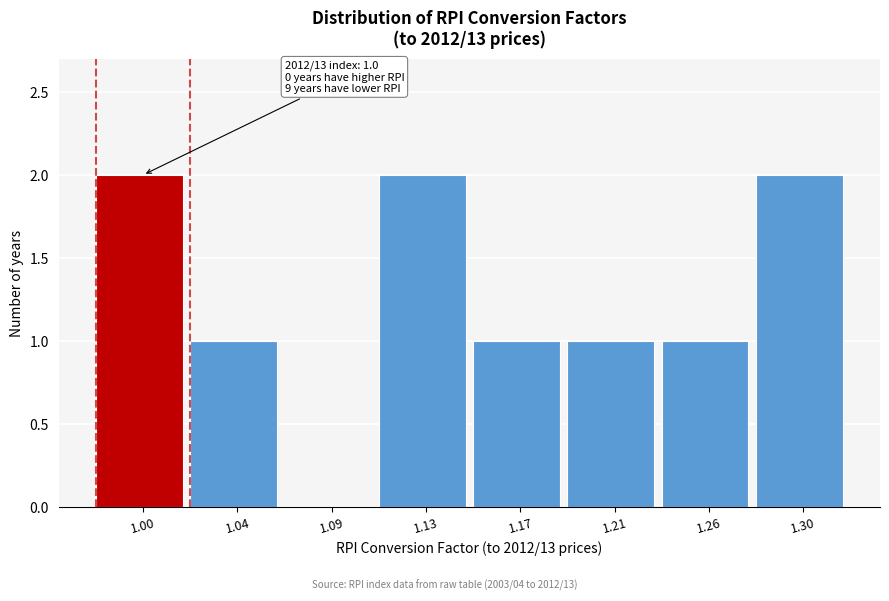

Reading right to left, what are all the values shown in this chart?

1.30=2	1.26=1	1.21=1	1.17=1	1.13=2	1.09=0	1.04=1	1.00=2